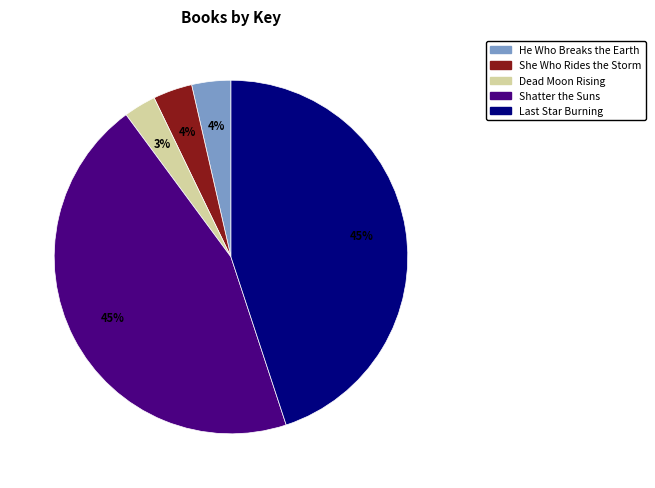

How many segments does this pie chart have?

5